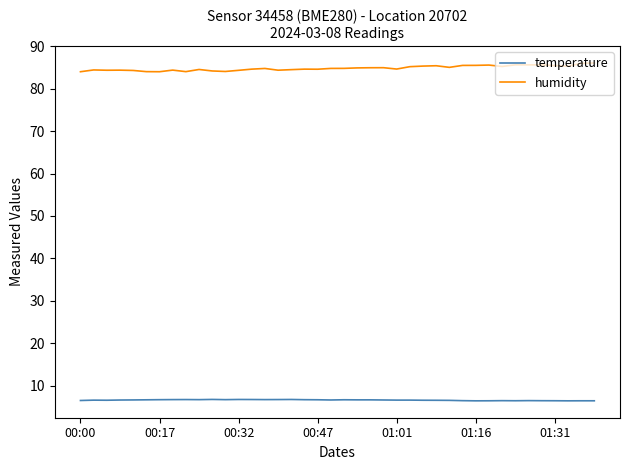

Which series has the largest total across all categories?

humidity